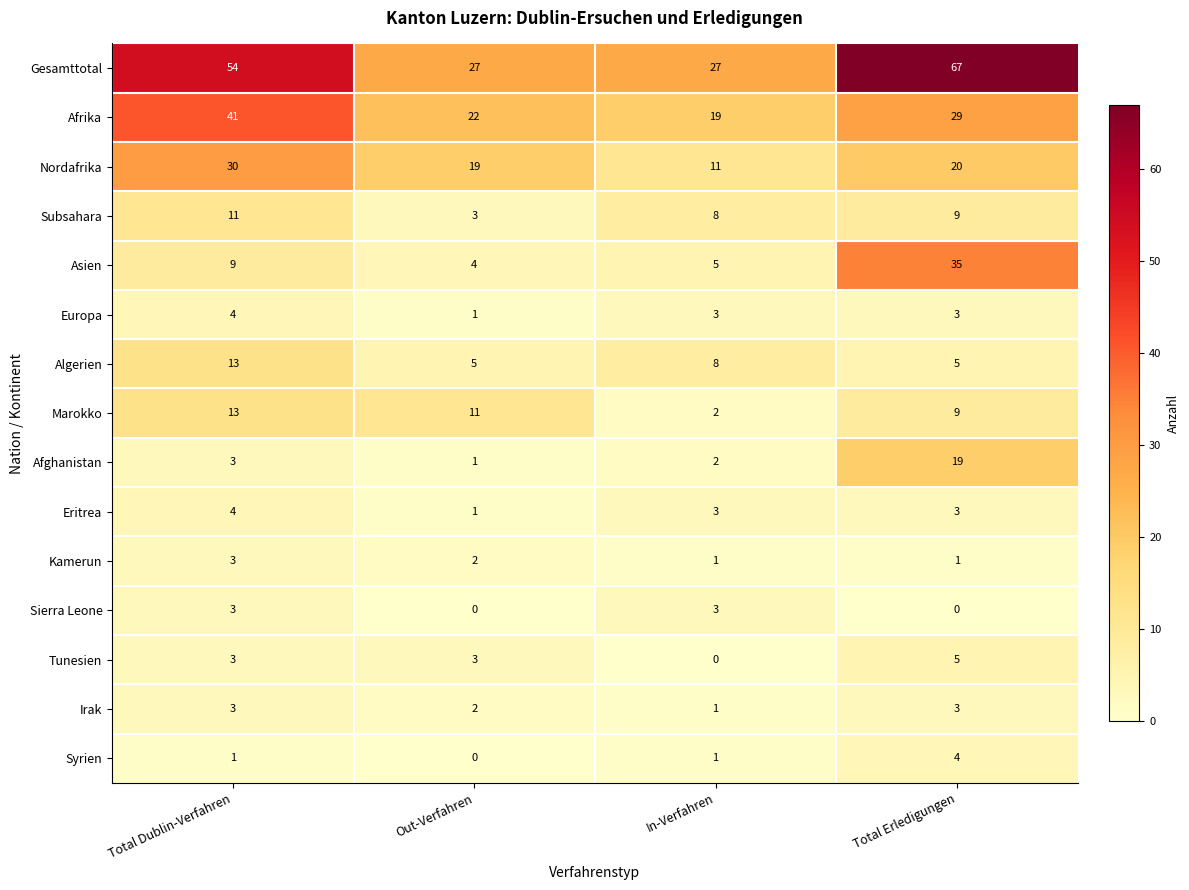

True or false: Afrika has a value of 8 at In-Verfahren.

False